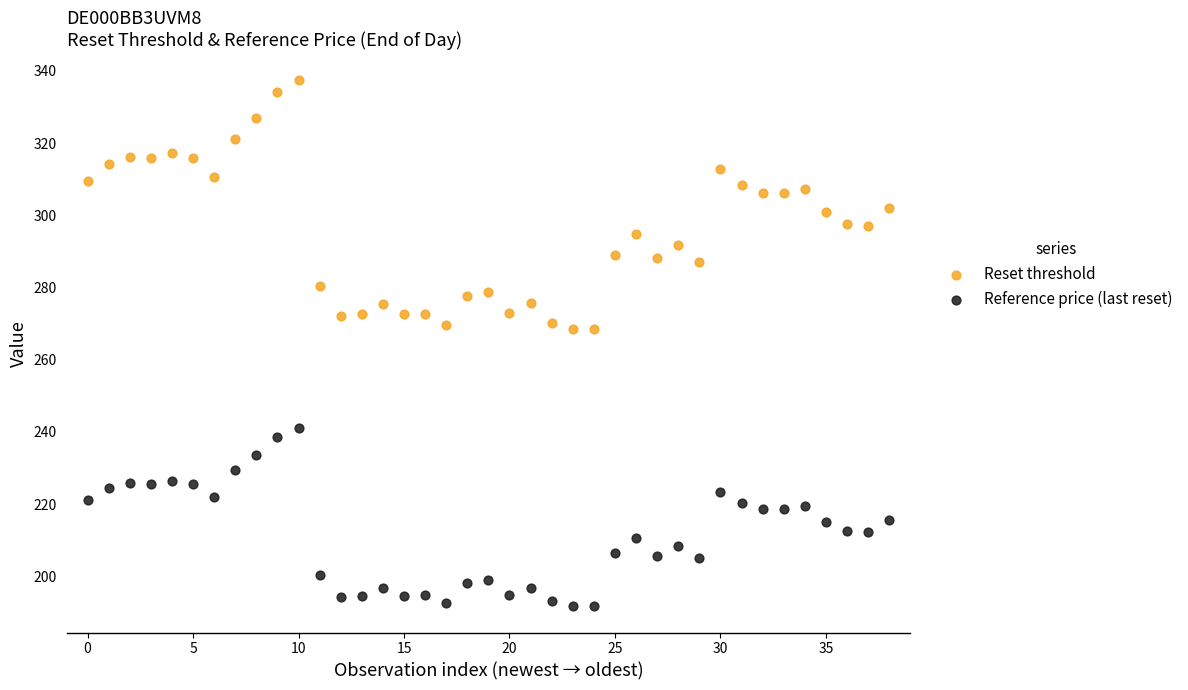

Which series has the widest spread of Y values?

Reset threshold